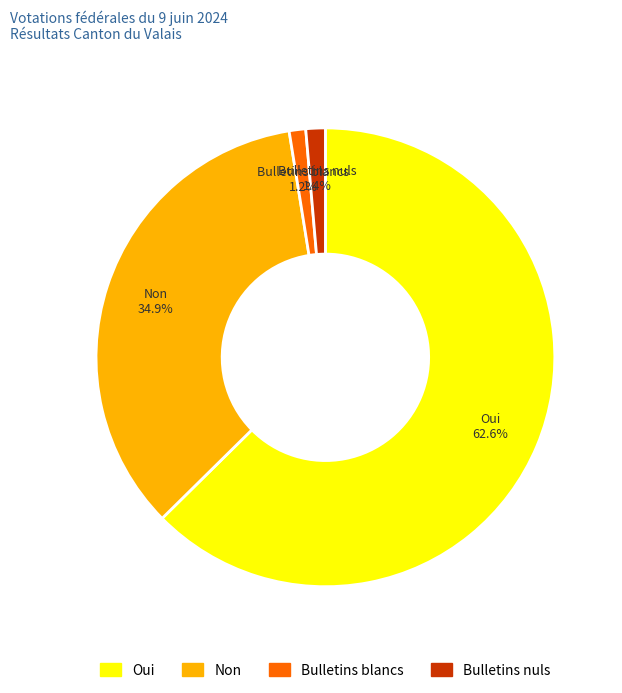

Do Oui and Non together represent more than half of the pie?

Yes